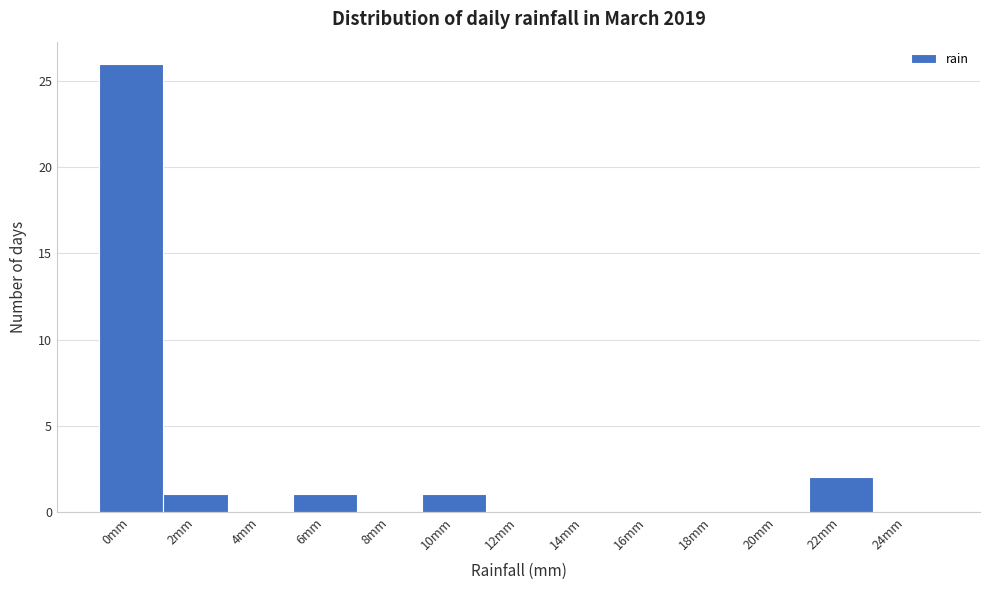

Reading right to left, transcribe all the data shown in this chart.

24mm=0	22mm=2	20mm=0	18mm=0	16mm=0	14mm=0	12mm=0	10mm=1	8mm=0	6mm=1	4mm=0	2mm=1	0mm=26